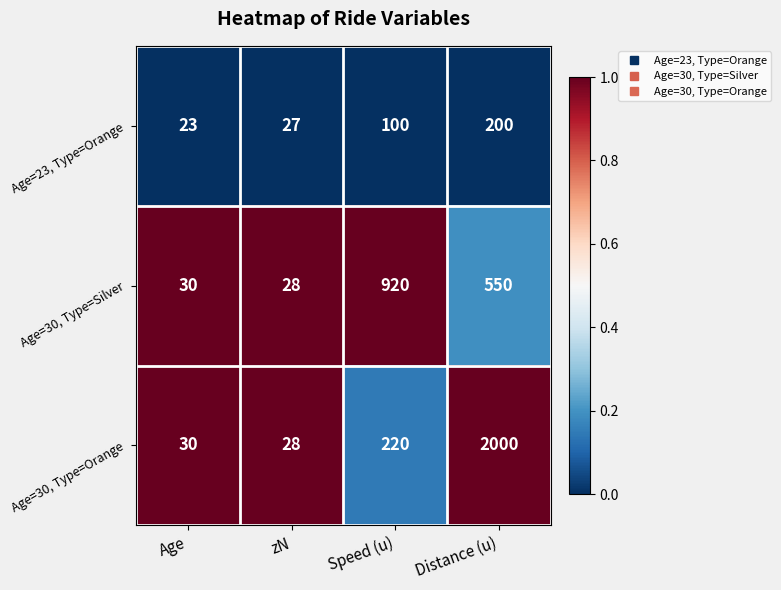

Which series has the widest spread of values?

Age=30, Type=Orange